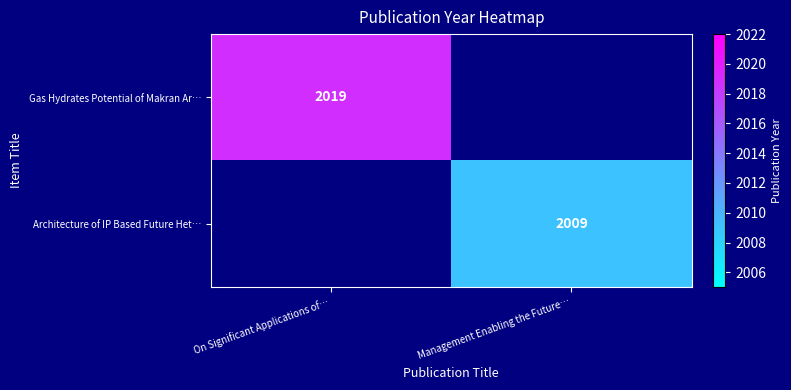

The value of Gas Hydrates Potential of Makran Ar… at On Significant Applications of… is 2925. True or false?

False